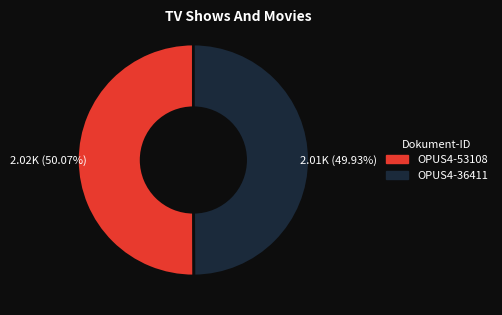

To the nearest percent, what portion does OPUS4-53108 represent?

50%